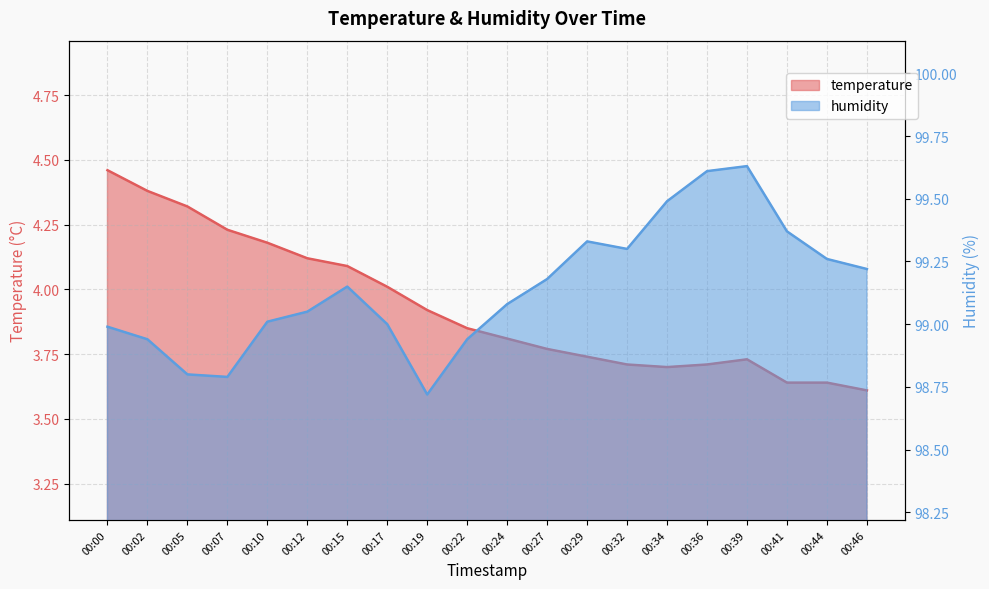

At how many categories does at least one series exceed 37?

20